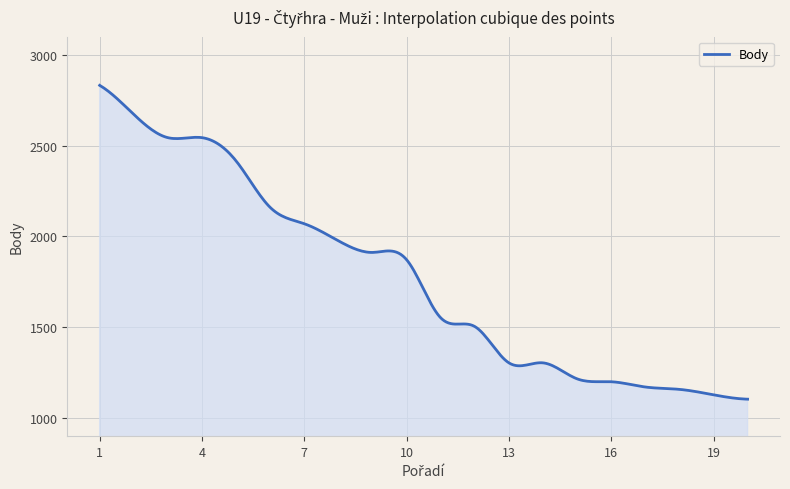

Does the chart display data point markers on the line(s)?

No